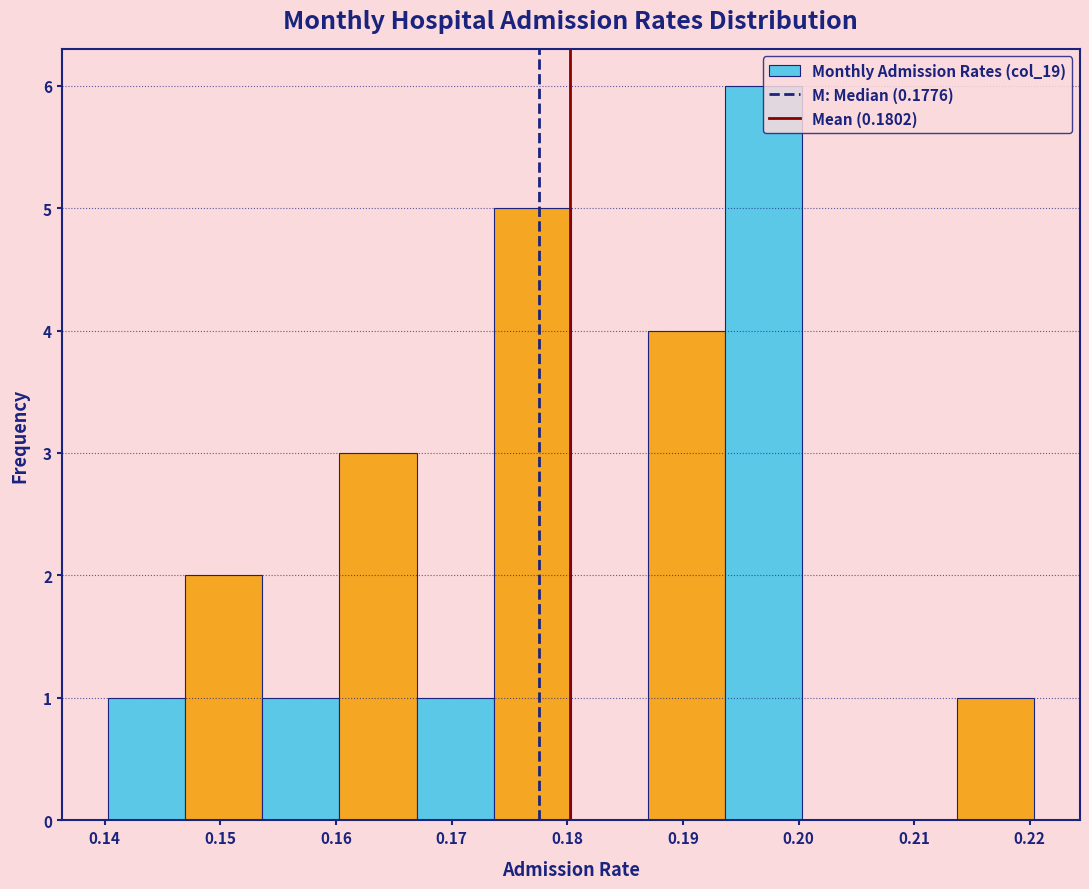

Over which range of the x-axis is the bar tallest?

0.194 to 0.200